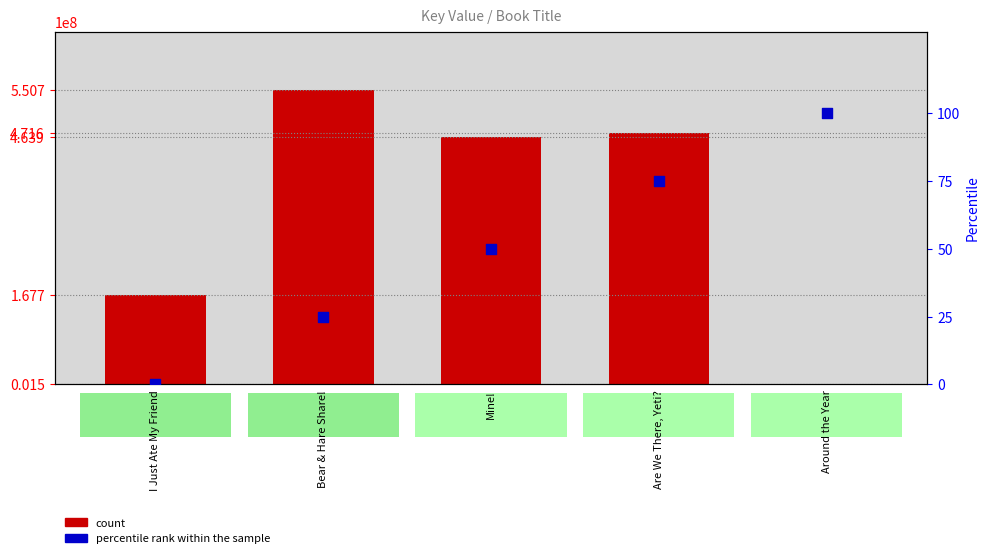

Which series has the largest Y range (max minus min)?

count